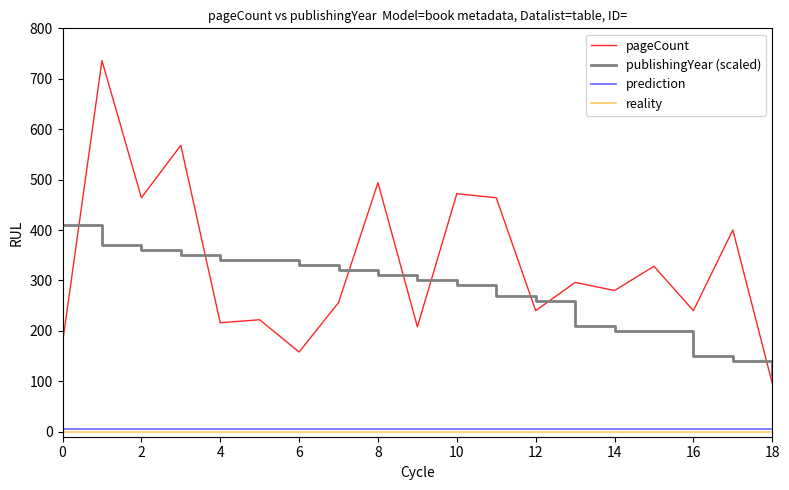

Which series has the largest total across all categories?

pageCount